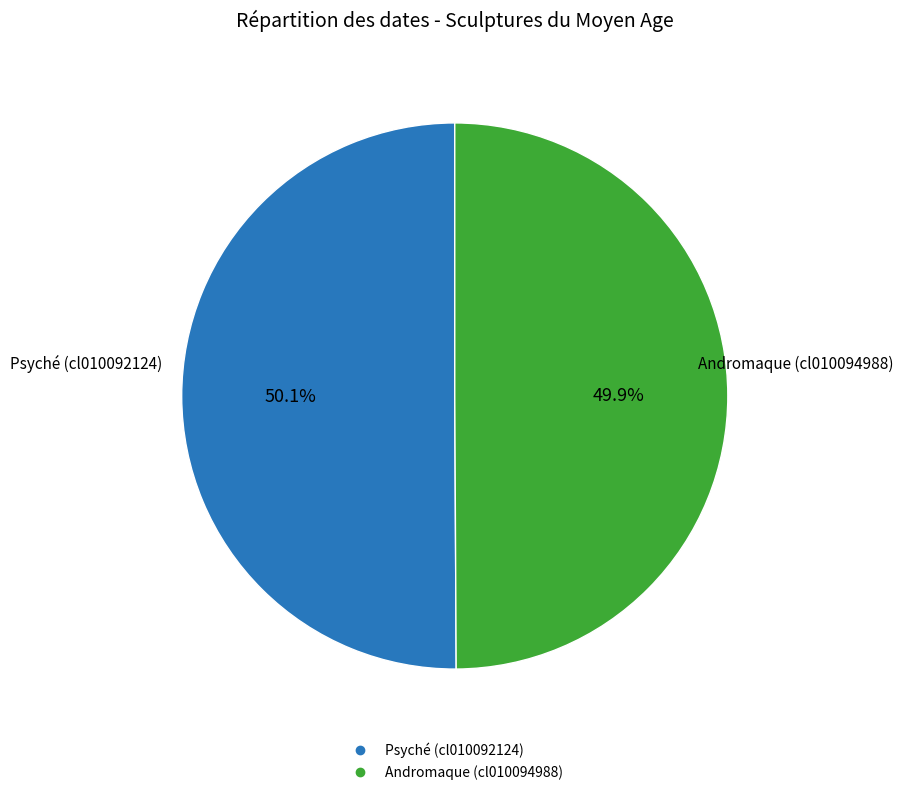

Count the number of slices in the pie.

2